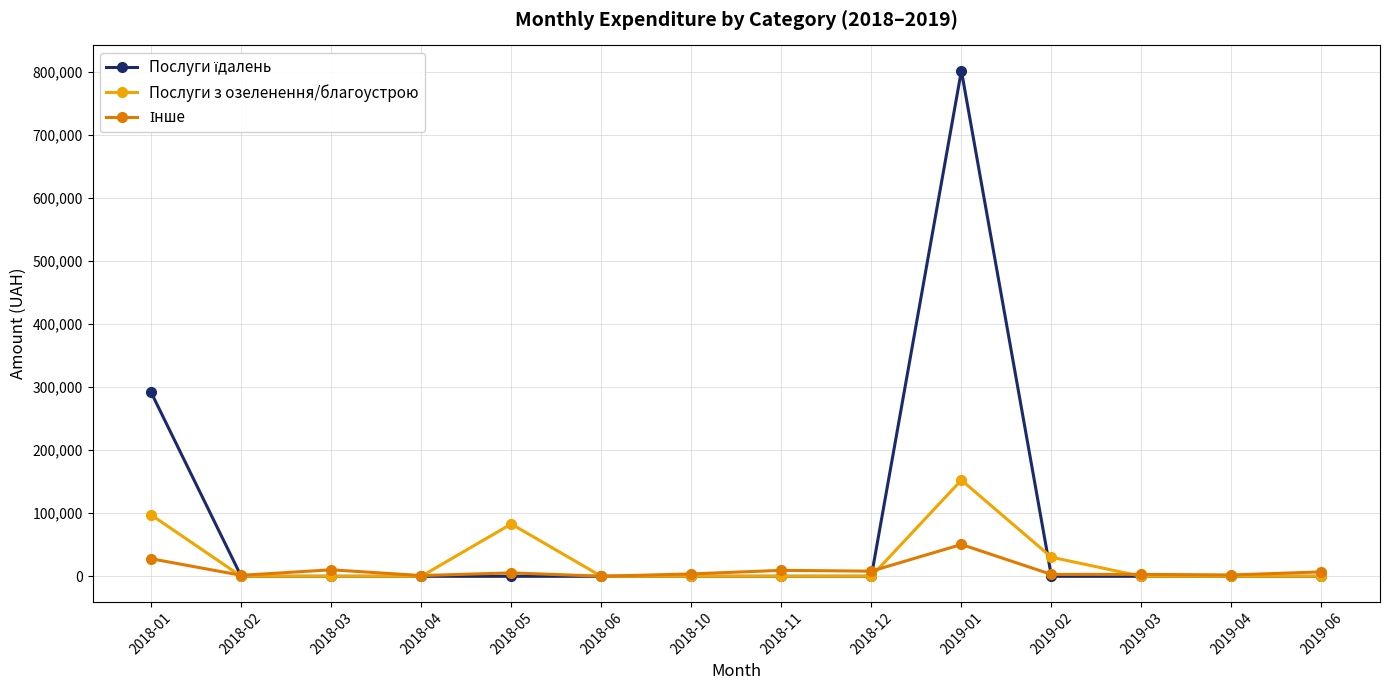

At which label does Послуги з озеленення/благоустрою reach its peak?

2019-01